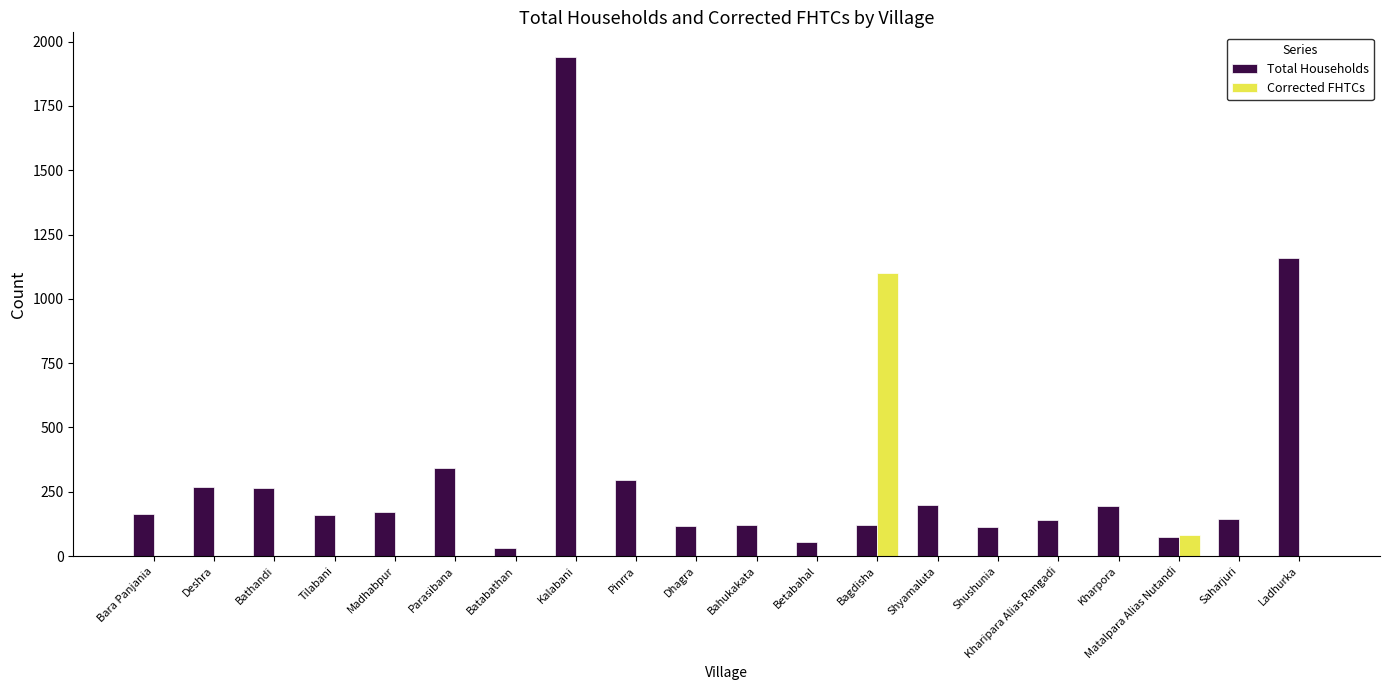

At which category is the sum across all series the highest?

Kalabani